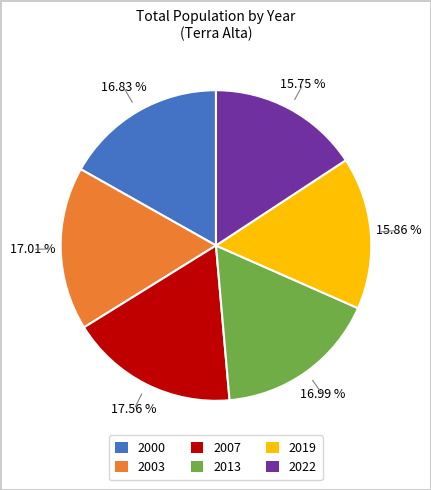

Which has a higher value, 2007 or 2013?

2007